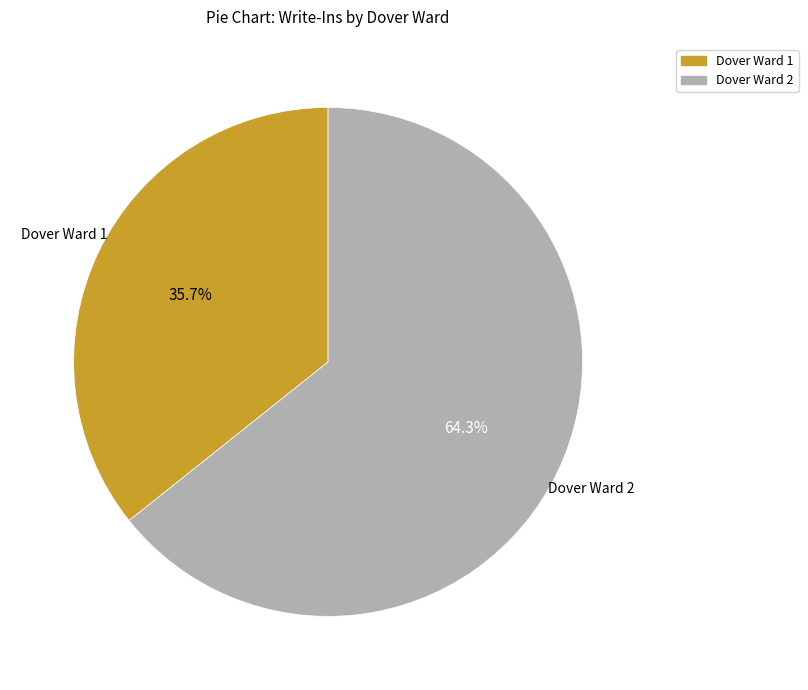

What is the smallest slice in the pie chart?

Dover Ward 1